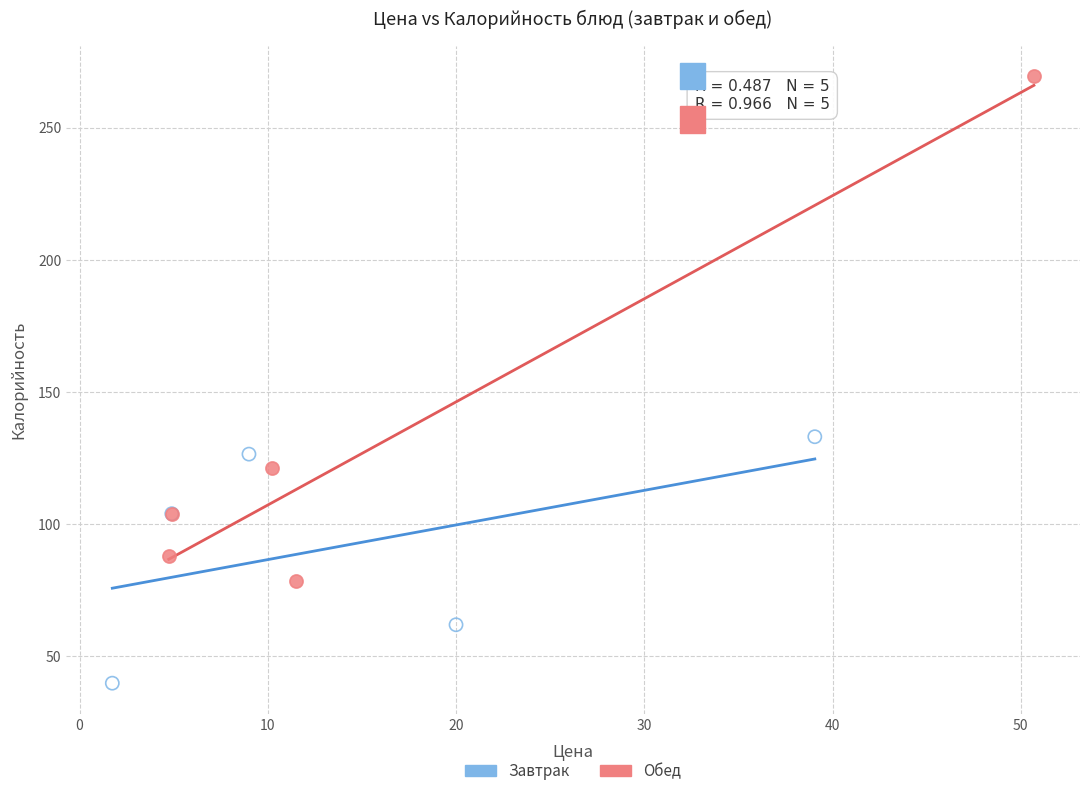

Which series has the widest spread of Y values?

Обед